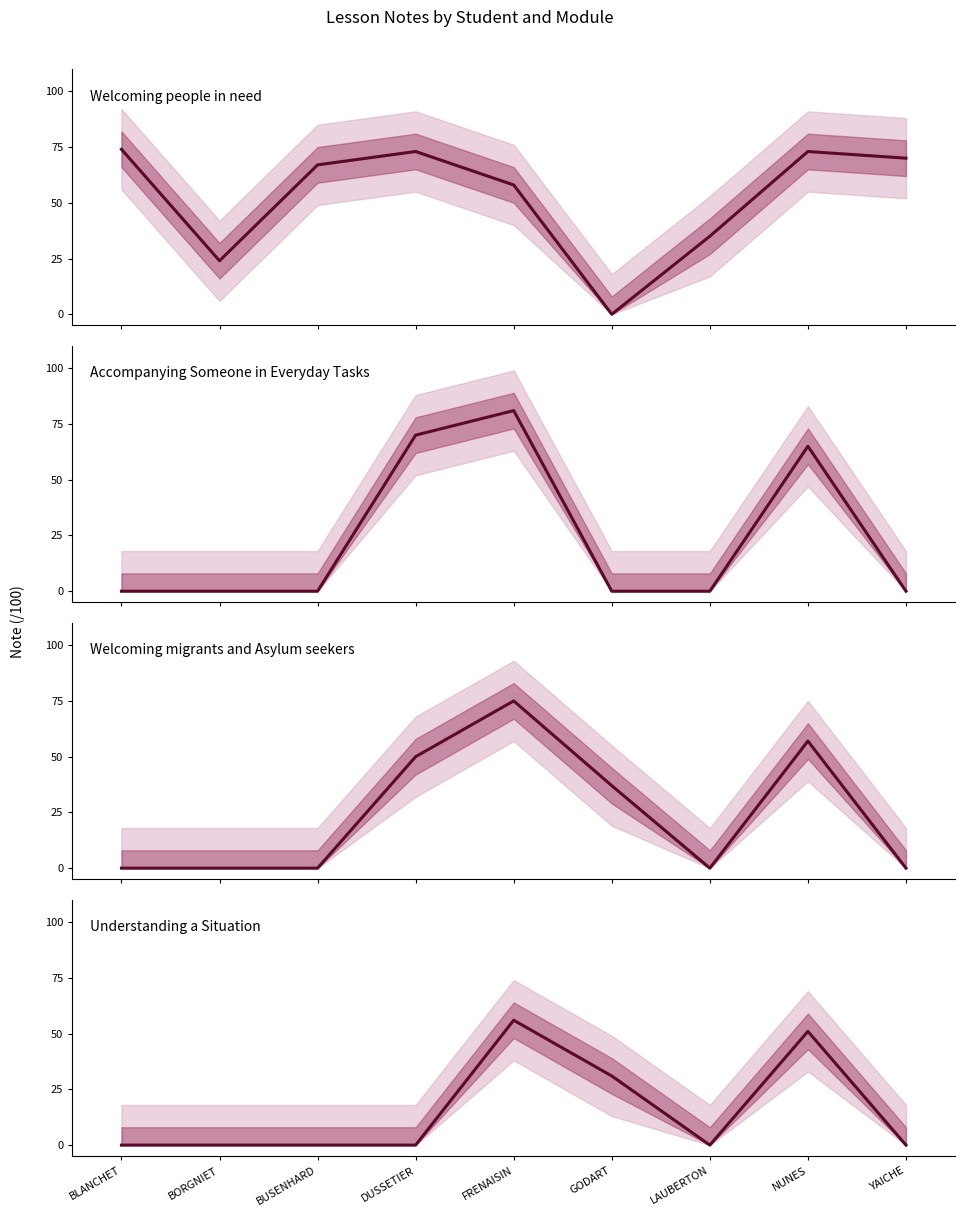

At YAICHE, list the series in order from largest to smallest.

Welcoming people in need (note), Accompanying Someone (note), Welcoming migrants (note), Understanding a Situation (note)